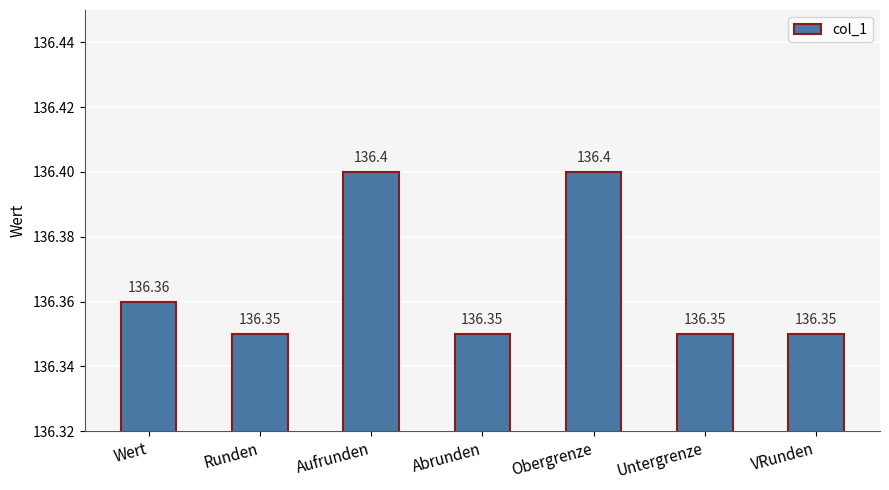

Are the bars grouped side by side (vs. stacked)?

No